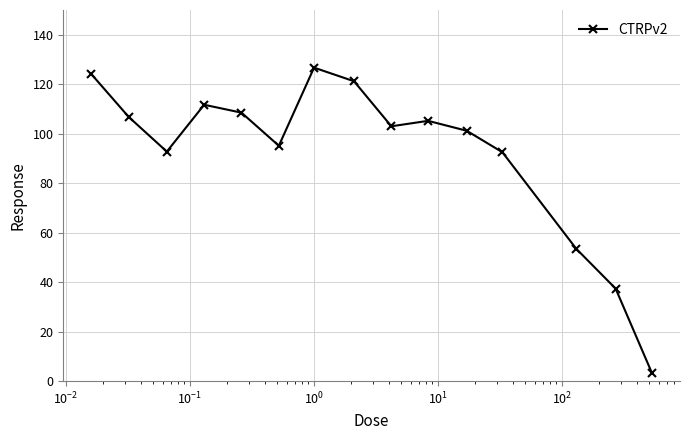

What is the maximum value shown in the chart?

126.7